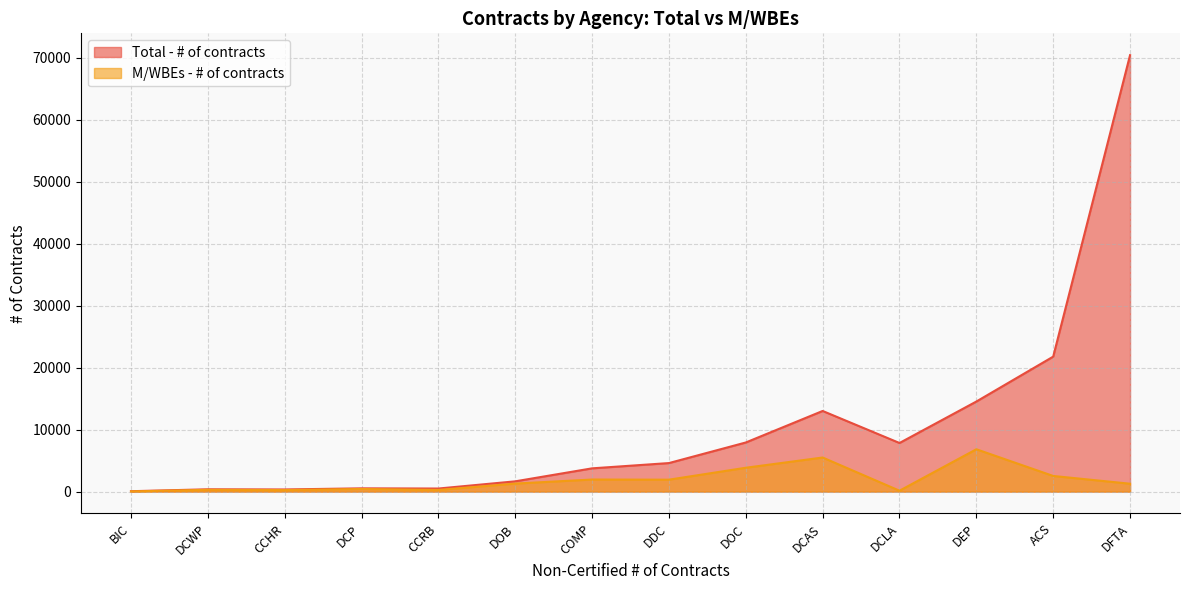

Is it true that Total - # of contracts equals 70412 at DFTA?

True